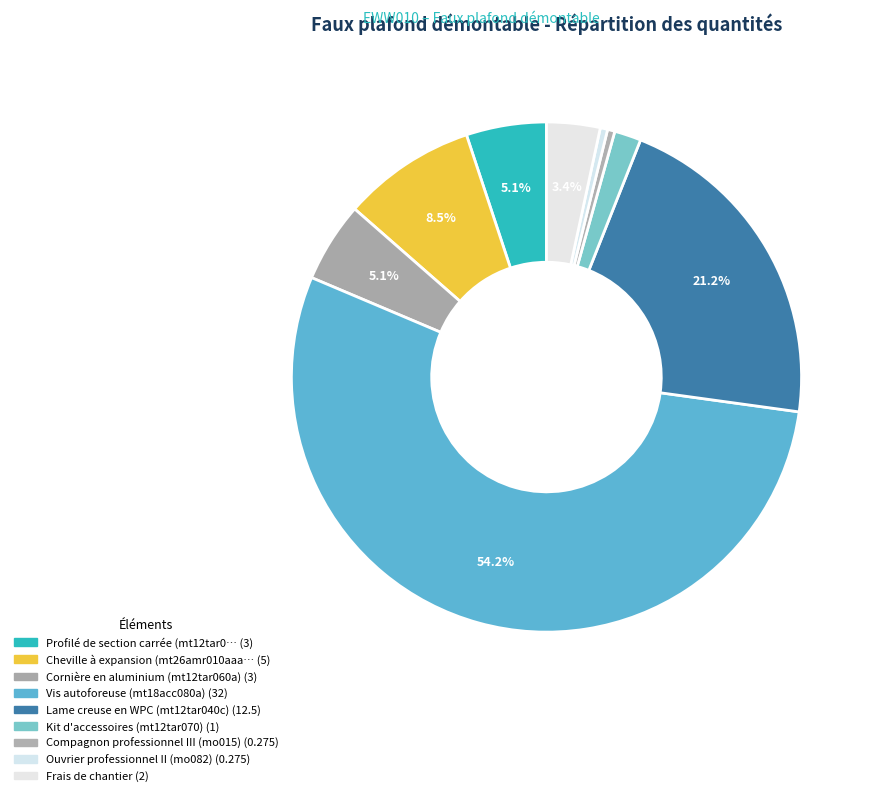

What is the smallest slice in the pie chart?

Compagnon professionnel III (mo015)